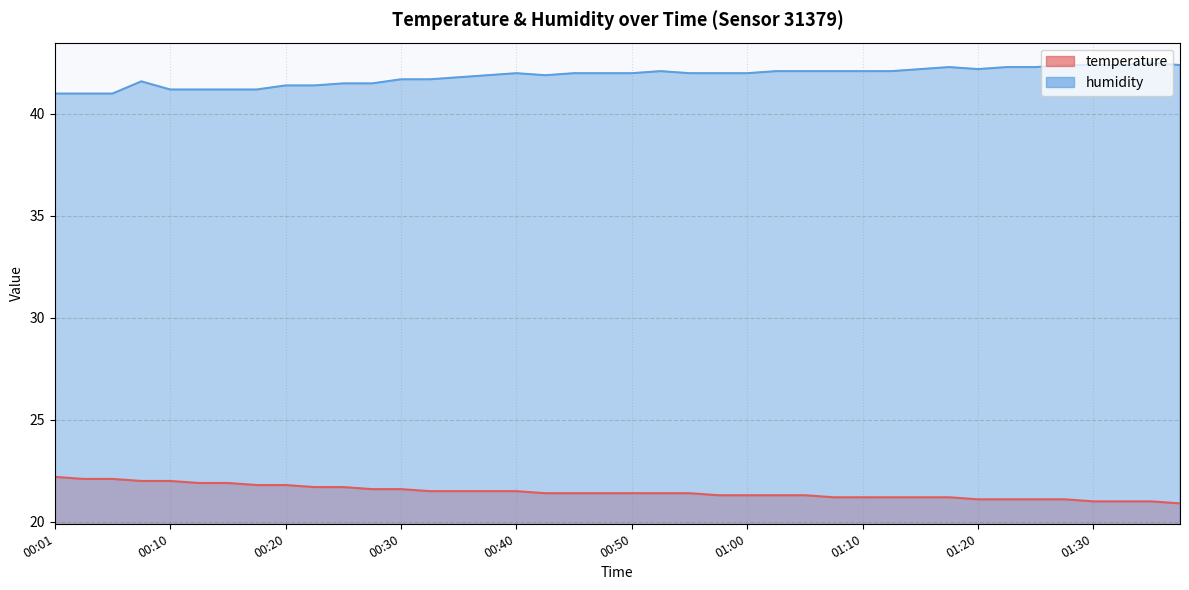

Reading right to left, extract all data points from this chart.

temperature: 20.9	21.0	21.0	21.0	21.1	21.1	21.1	21.1	21.2	21.2	21.2	21.2	21.2	21.3	21.3	21.3	21.3	21.4	21.4	21.4	21.4	21.4	21.4	21.5	21.5	21.5	21.5	21.6	21.6	21.7	21.7	21.8	21.8	21.9	21.9	22.0	22.0	22.1	22.1	22.2
humidity: 42.4	42.5	42.4	42.4	42.4	42.3	42.3	42.2	42.3	42.2	42.1	42.1	42.1	42.1	42.1	42.0	42.0	42.0	42.1	42.0	42.0	42.0	41.9	42.0	41.9	41.8	41.7	41.7	41.5	41.5	41.4	41.4	41.2	41.2	41.2	41.2	41.6	41.0	41.0	41.0